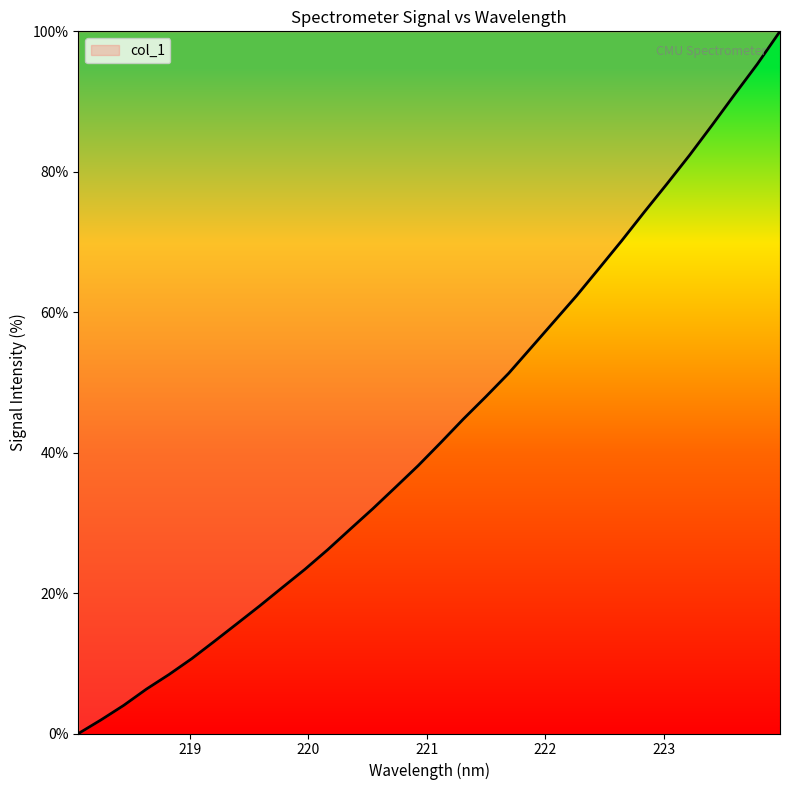

What is the maximum value shown in the chart?

100.0